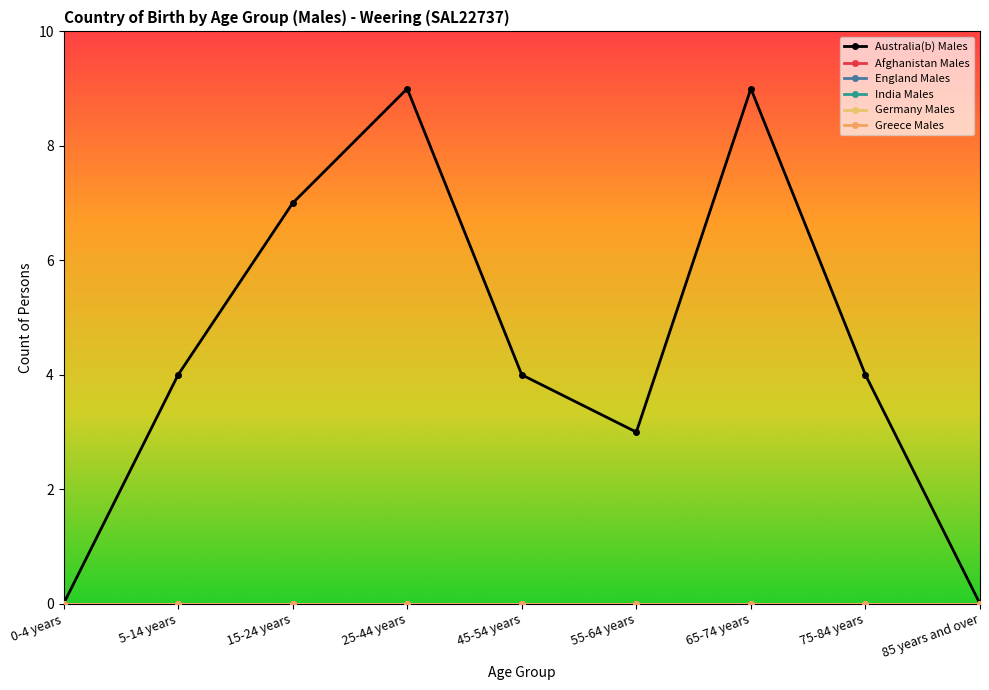

Which series has the widest spread of values?

Australia(b) Males